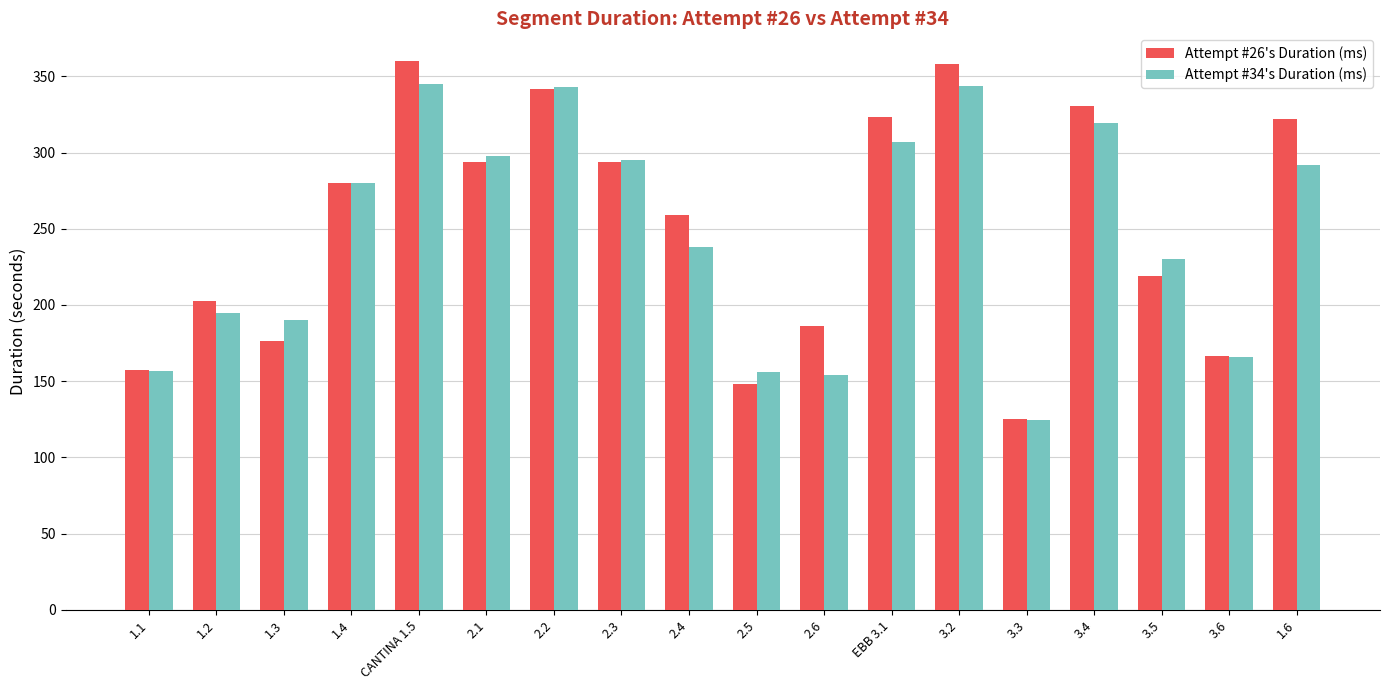

At which label does Attempt #34's Duration (ms) first exceed 280?

1.4